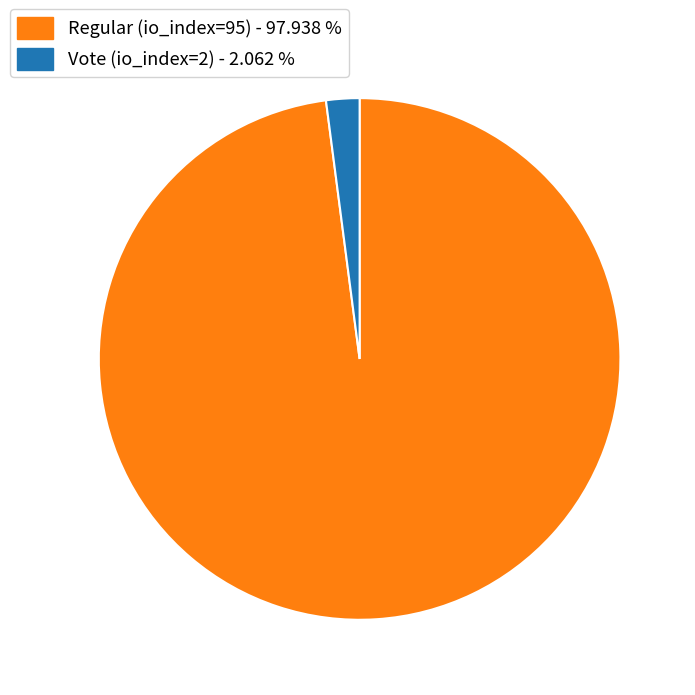

Is there a majority slice in this chart?

Yes